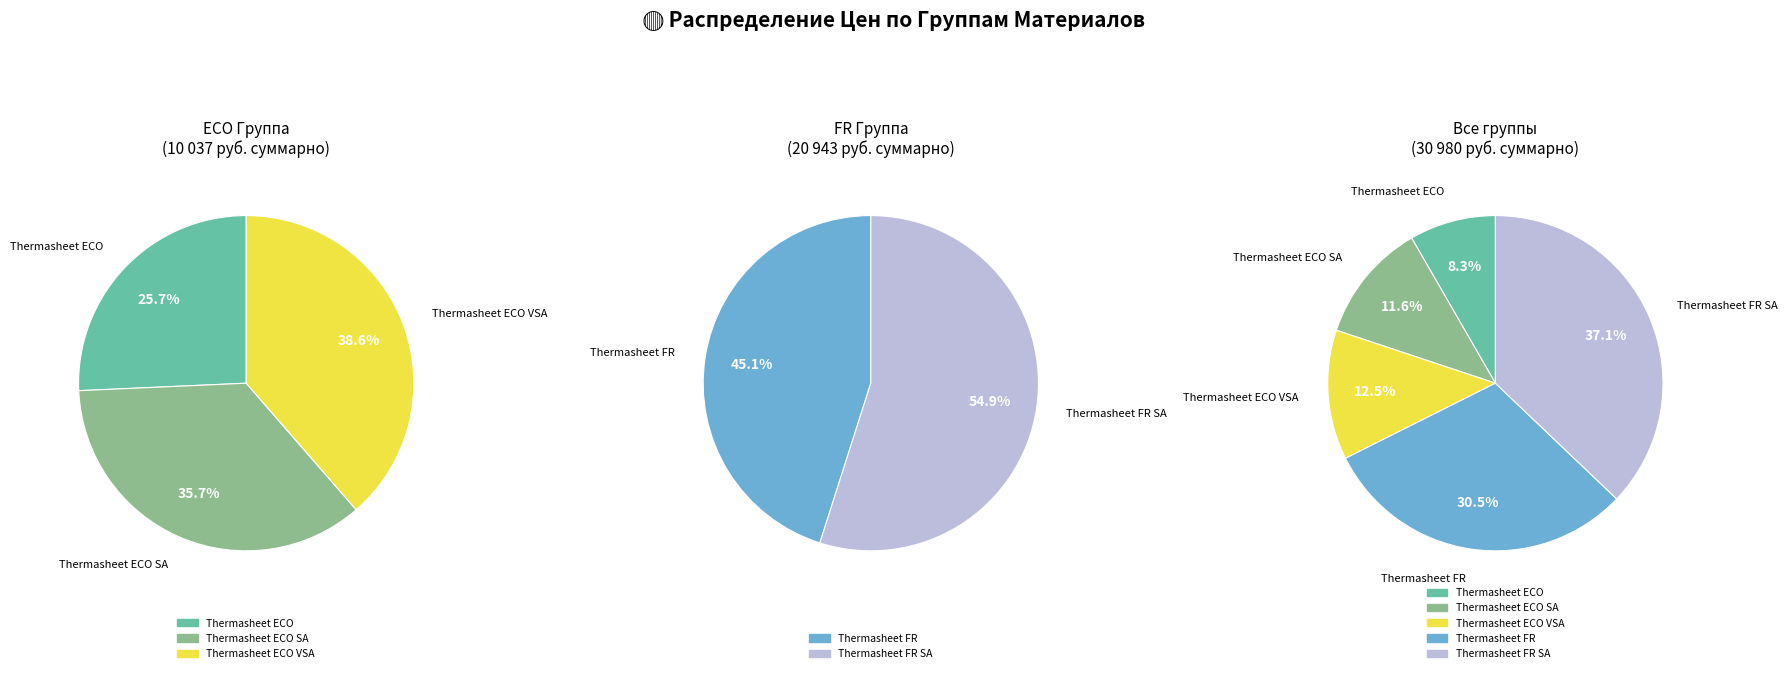

Combined, do Thermasheet FR SA and Thermasheet ECO account for over 50%?

No